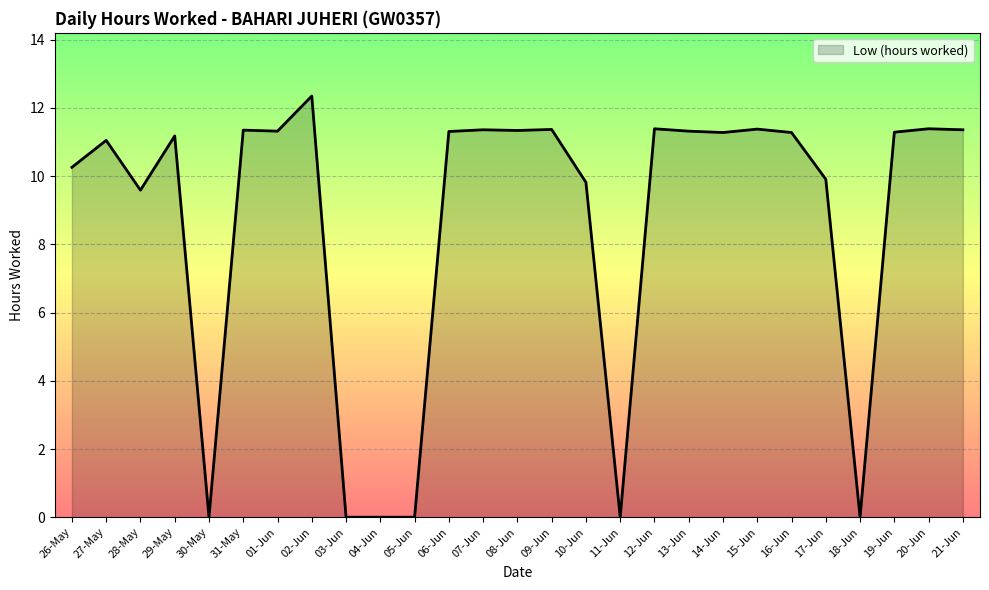

What is the approximate value at 09-Jun?

11.4